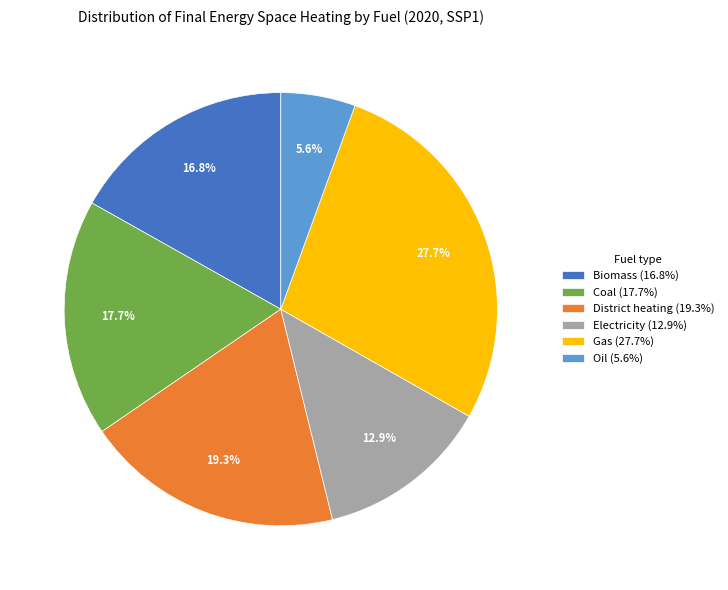

Which slice is the largest?

Gas (27.7%)